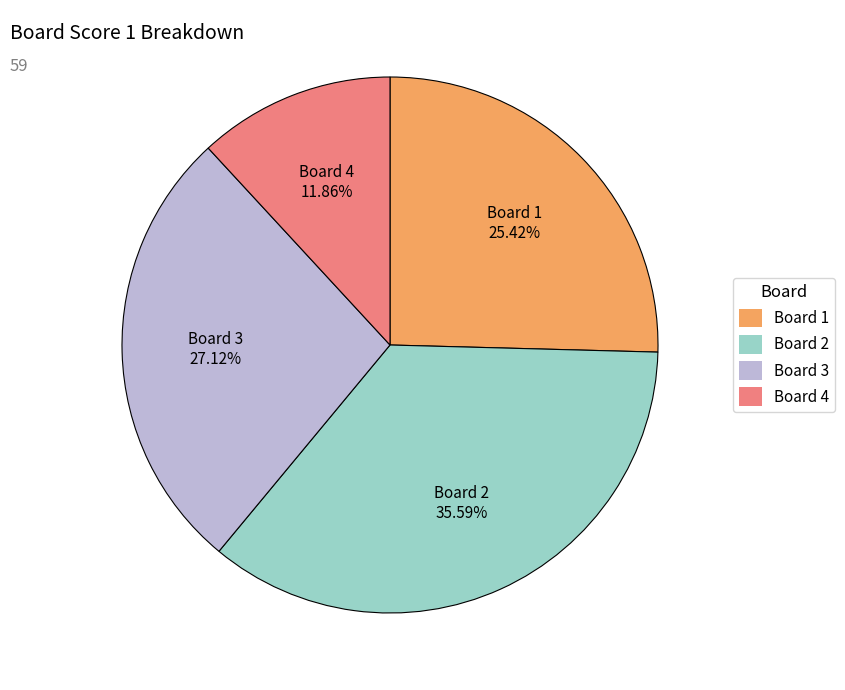

Is there a majority slice in this chart?

No